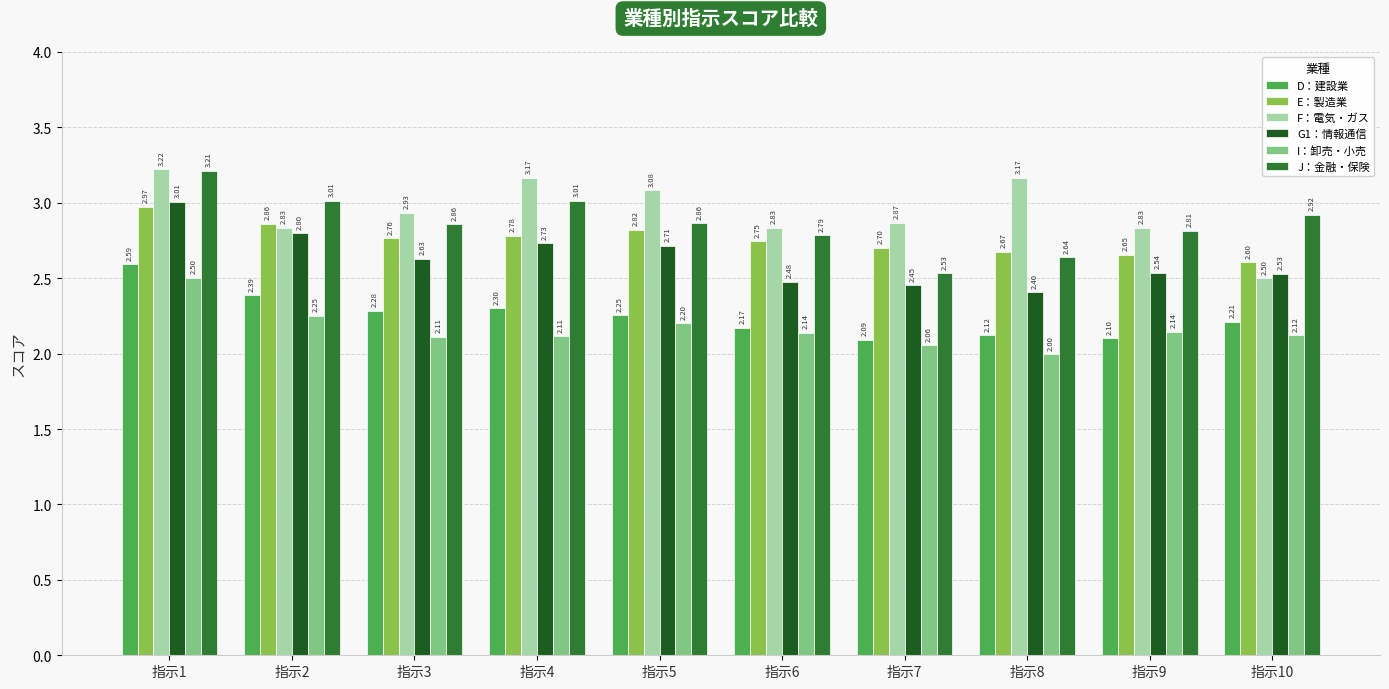

What are all the series names shown in the legend?

D：建設業, E：製造業, F：電気・ガス, G1：情報通信, I：卸売・小売, J：金融・保険